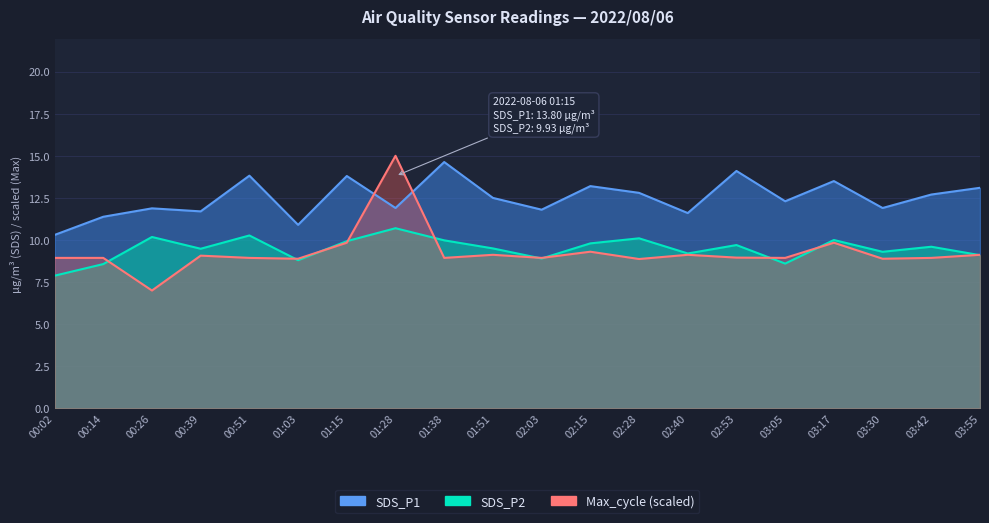

What is the total value across all series at 02:03?

29.6